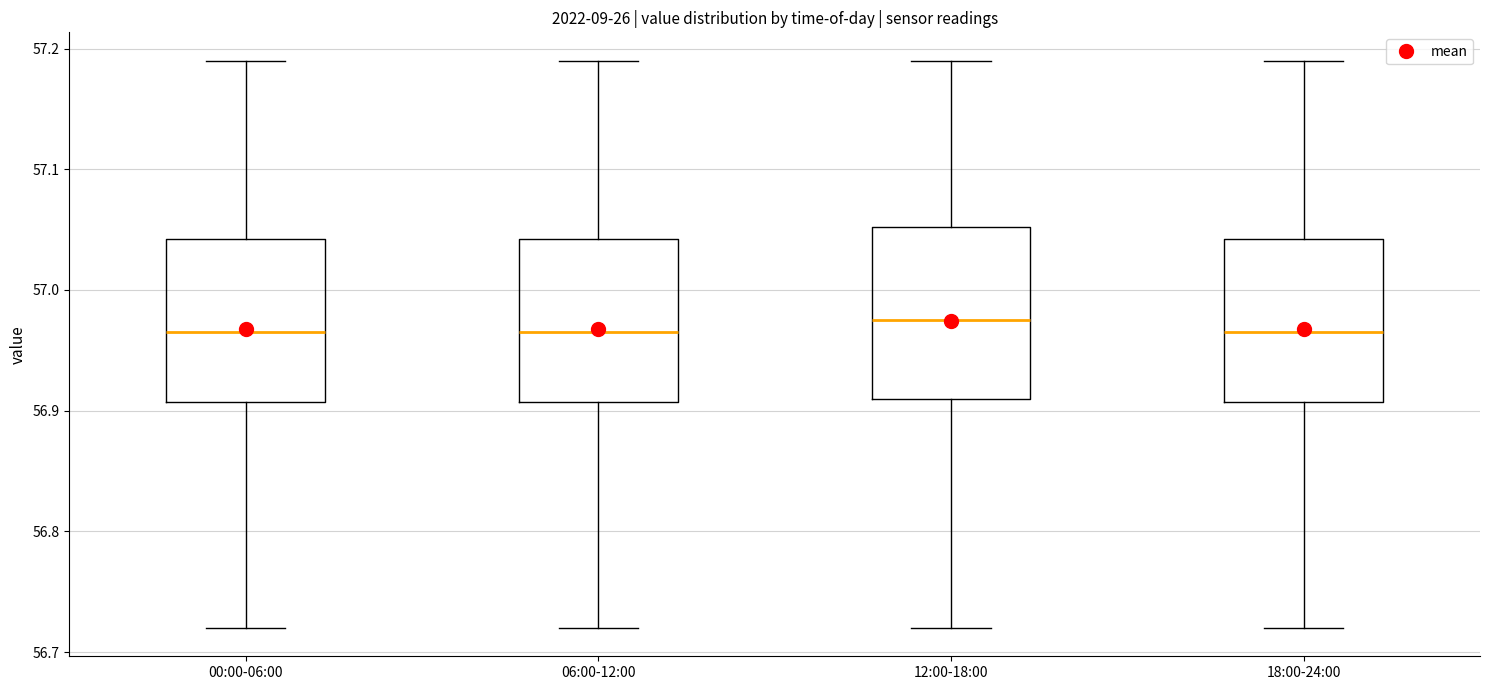

Where is the upper edge of the box for 12:00-18:00 on the y-axis? The values are not printed on the chart, so give them approximately, as read against the axis.

57.05